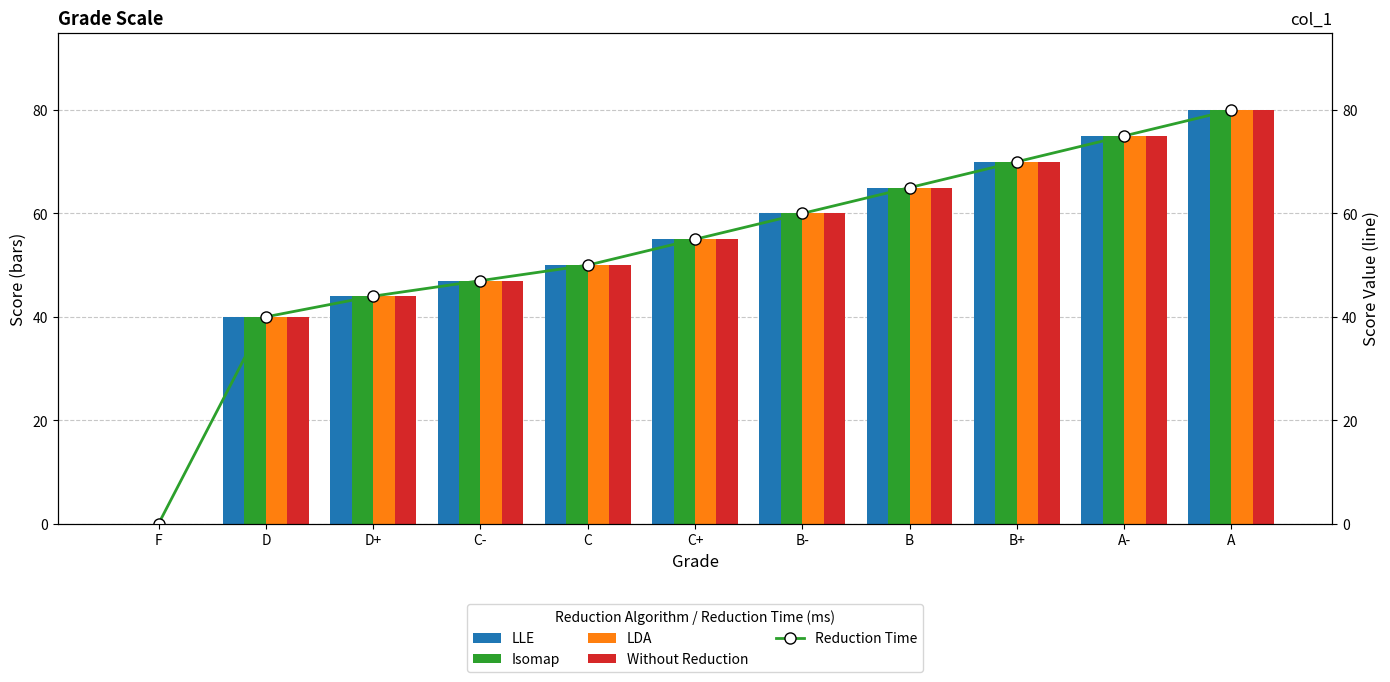

At which label is Reduction Time closest to 40?

D